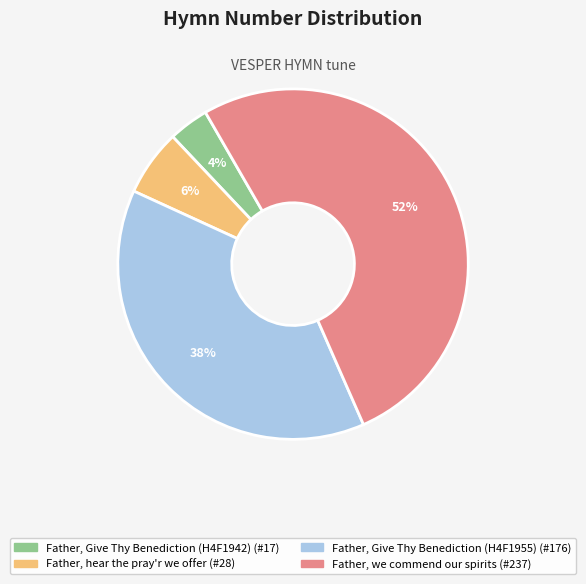

To the nearest percent, what is the combined percentage of Father, we commend our spirits and Father, hear the pray'r we offer?

58%